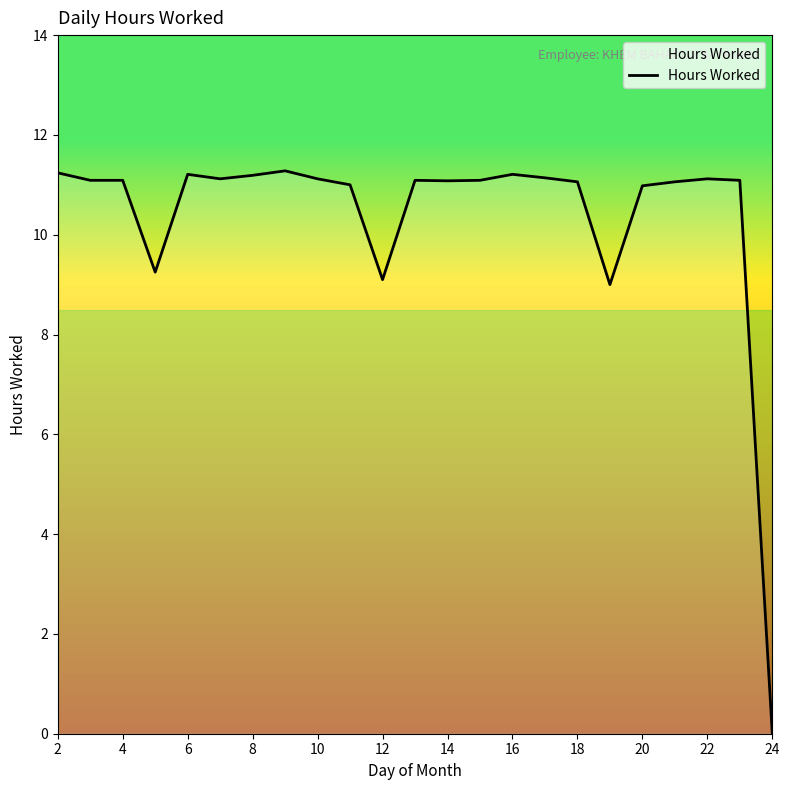

What is the difference between the maximum and minimum values?

11.3